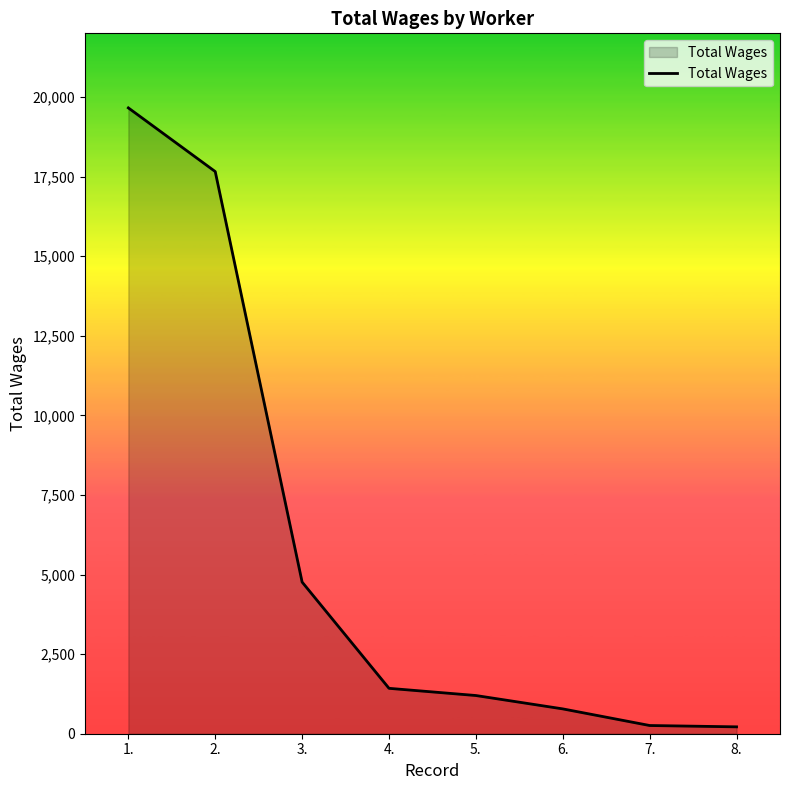

What is the sum of all values?

45959